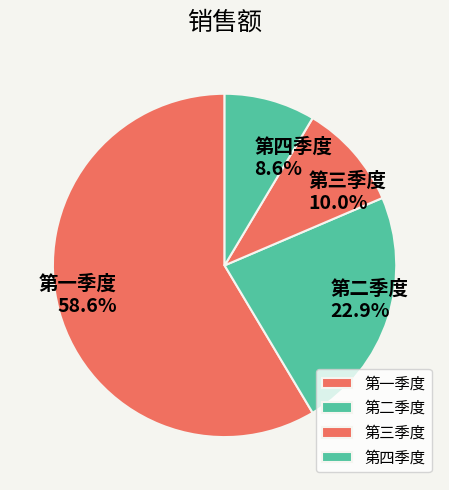

Is it true that 第一季度 is 66% of the pie?

False